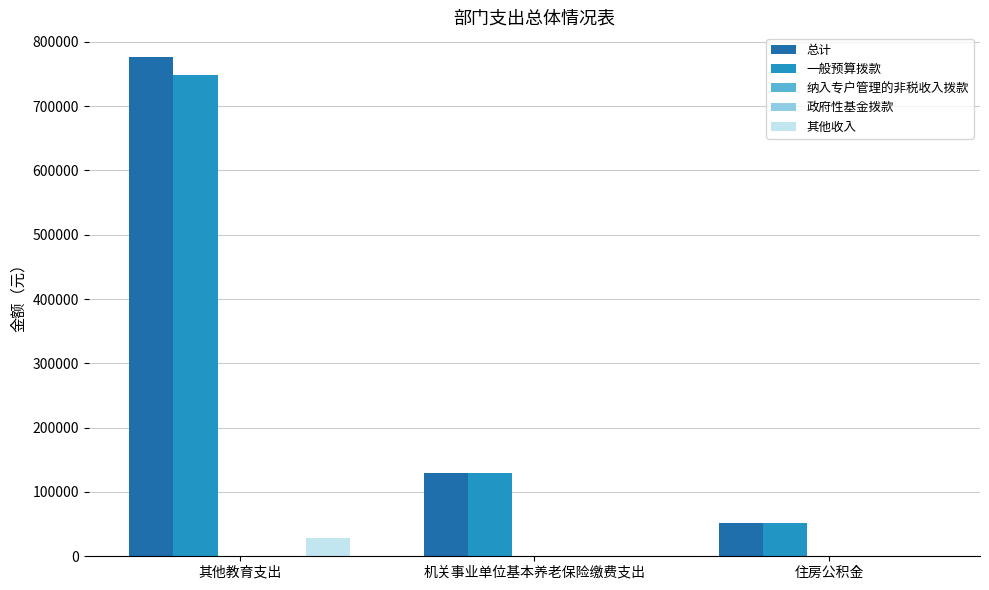

What is the difference between the maximum and minimum values in the 总计 series?

724072.8